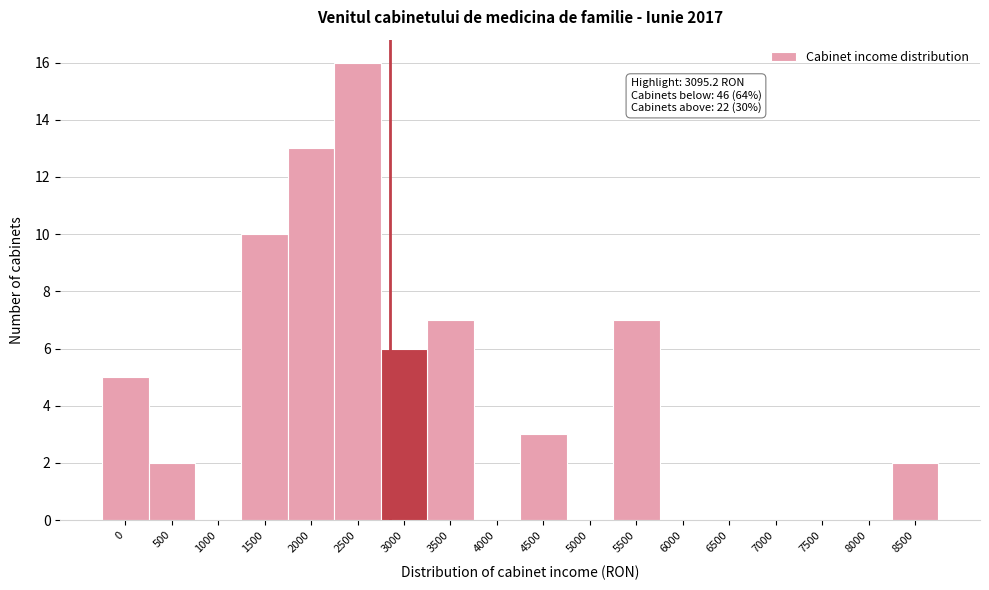

Reading right to left, list all the values displayed in this chart.

8500=2	8000=0	7500=0	7000=0	6500=0	6000=0	5500=7	5000=0	4500=3	4000=0	3500=7	3000=6	2500=16	2000=13	1500=10	1000=0	500=2	0=5